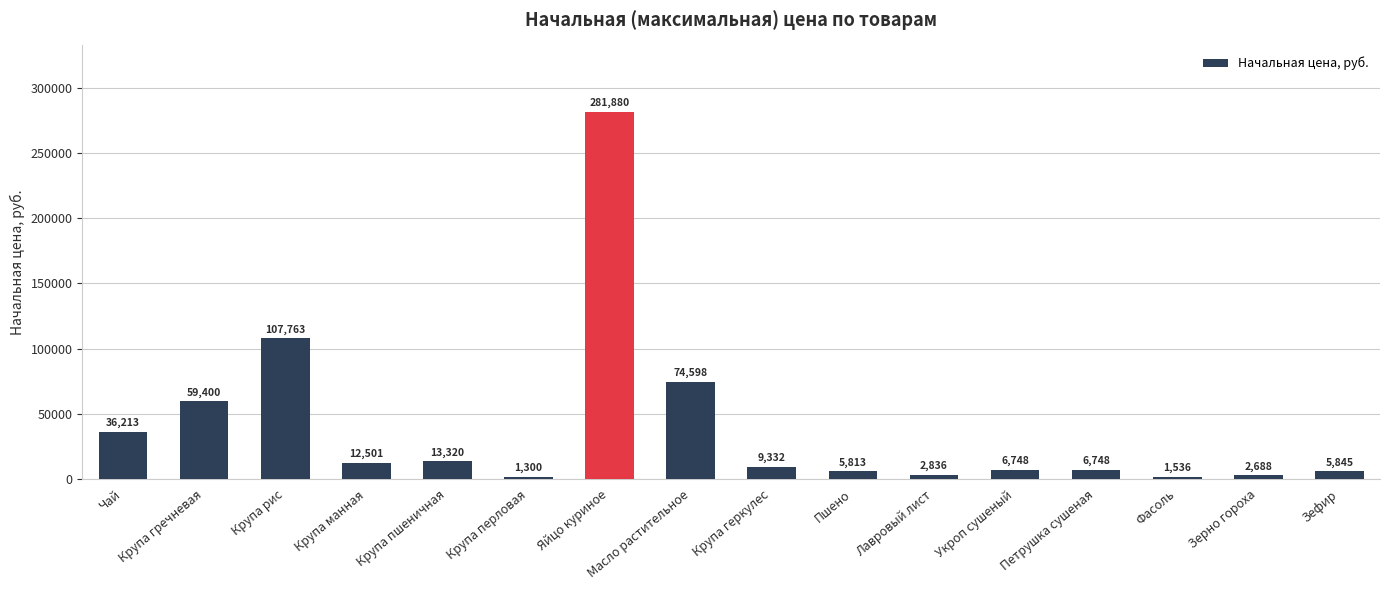

Read the value at Лавровый лист.

2835.9